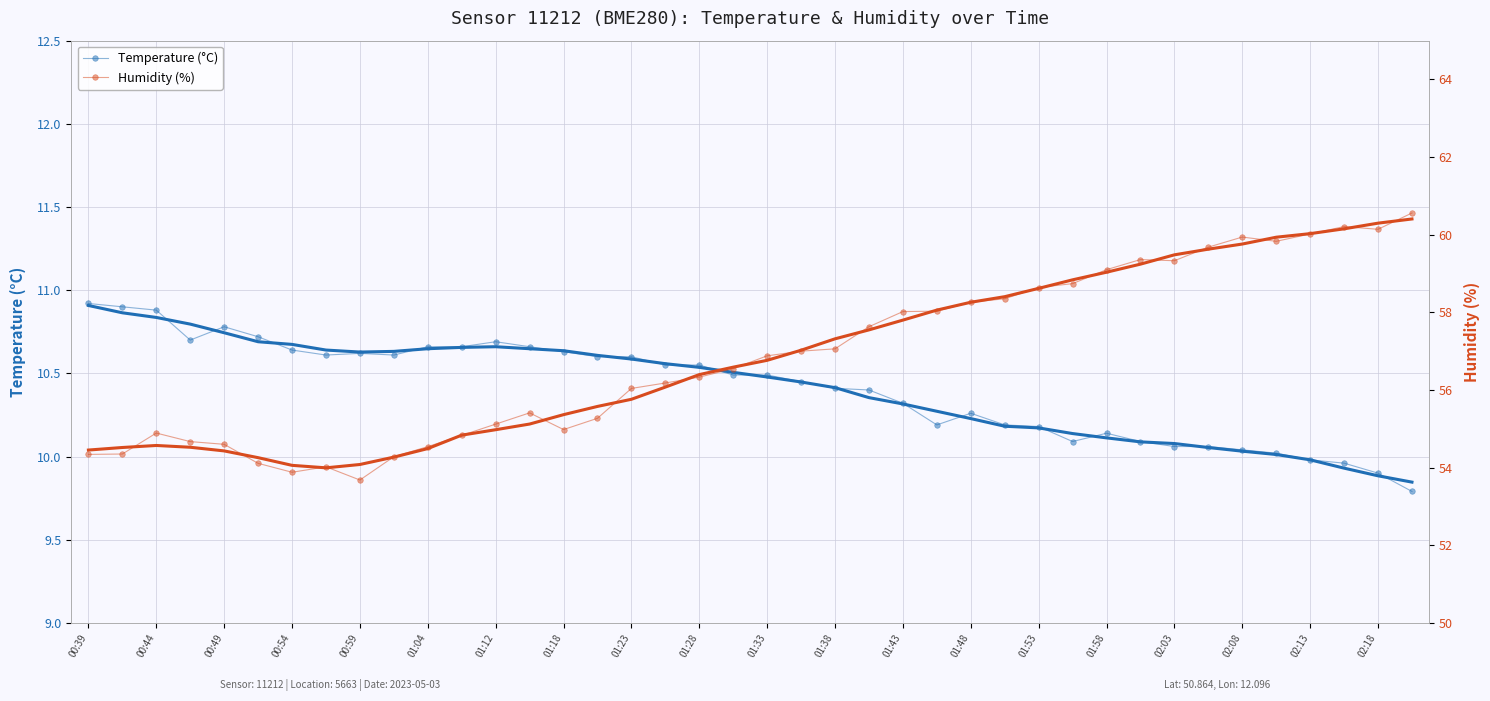

Does the chart have visible grid lines?

Yes